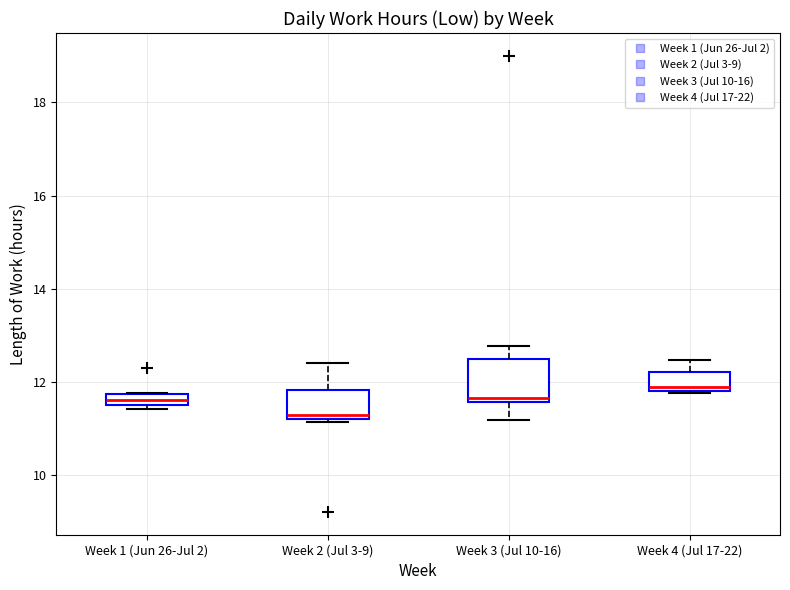

Which box is the tallest, from its lower edge to its upper edge?

Week 3 (Jul 10-16)